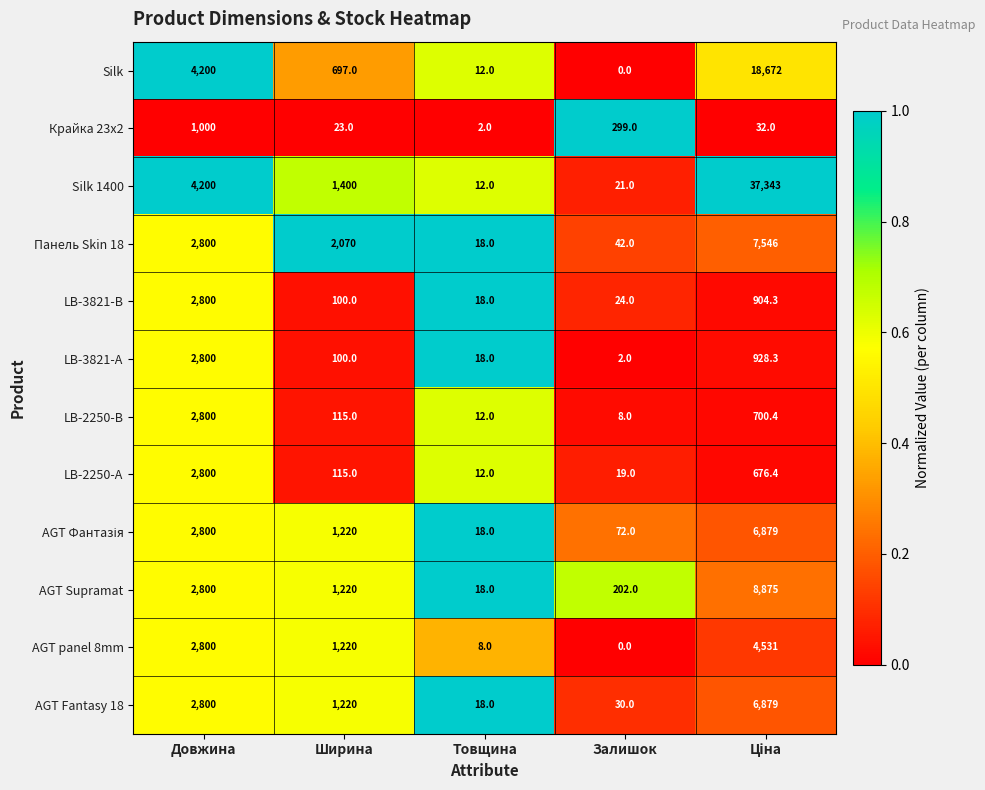

What is the maximum value for LB-3821-А?

2800.0